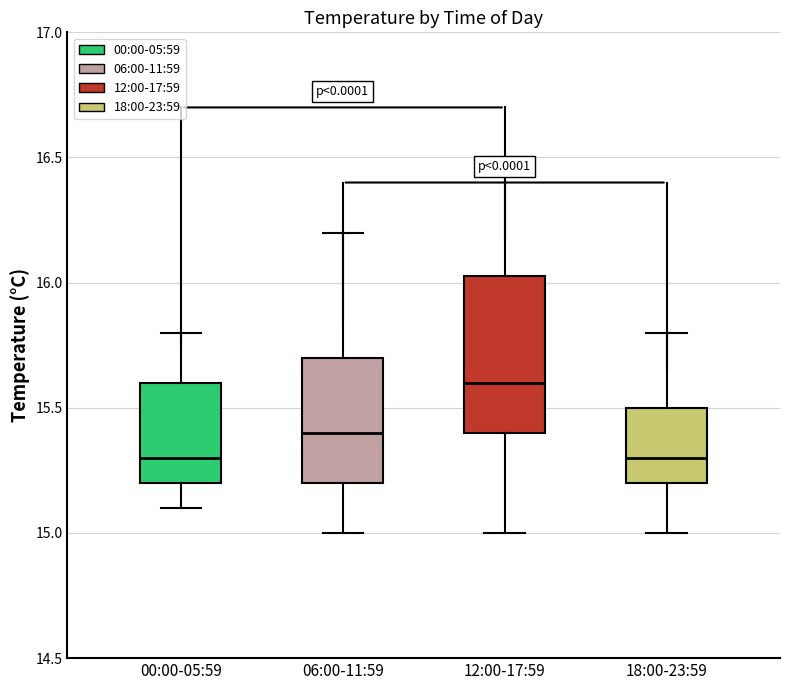

Reading left to right, transcribe this box plot: for each box, give where its median line is, the range the box spans, and where its two whiskers end, as read against the y-axis. The values are not printed on the chart, so give them approximately, as read against the axis.

00:00-05:59: median 15.30, box 15.20 to 15.60, whiskers 15.10 to 15.80
06:00-11:59: median 15.40, box 15.20 to 15.70, whiskers 15.00 to 16.20
12:00-17:59: median 15.60, box 15.40 to 16.05, whiskers 15.00 to 16.50
18:00-23:59: median 15.30, box 15.20 to 15.50, whiskers 15.00 to 15.80